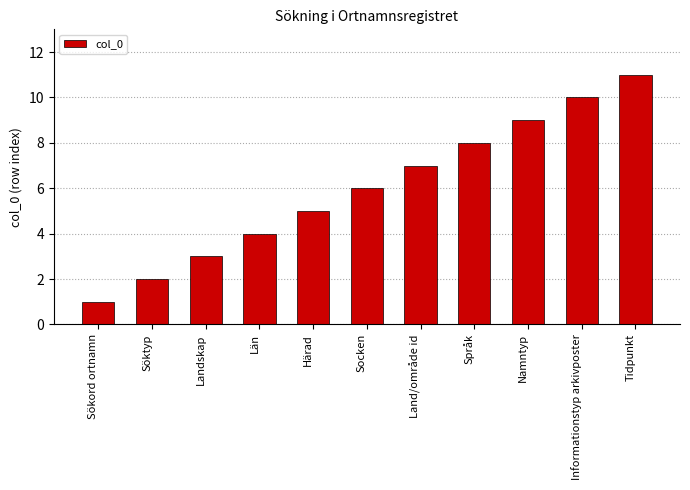

The chart shows a value of 9 at Härad. True or false?

False